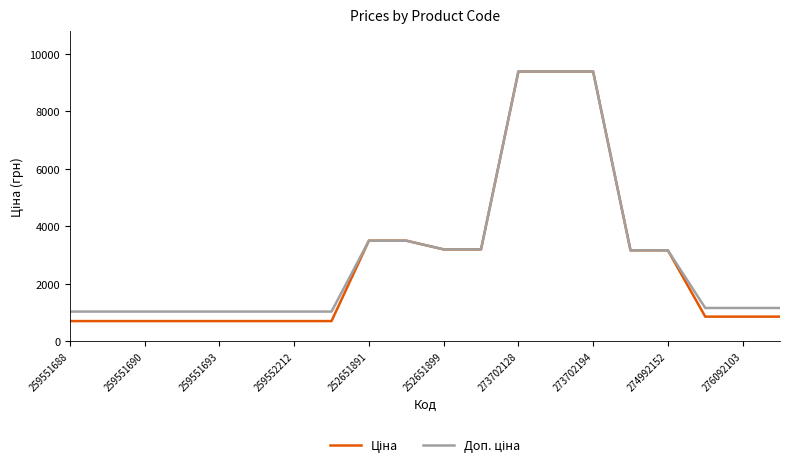

What is the smallest value displayed?

693.7